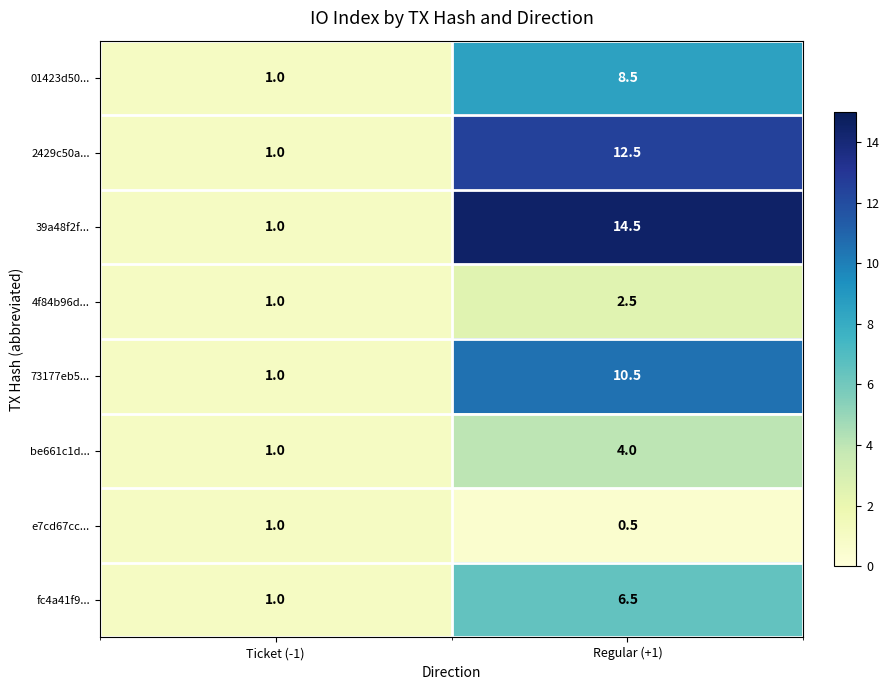

What is the difference between the 4f84b96d... values at Regular (+1) and Ticket (-1)?

1.5